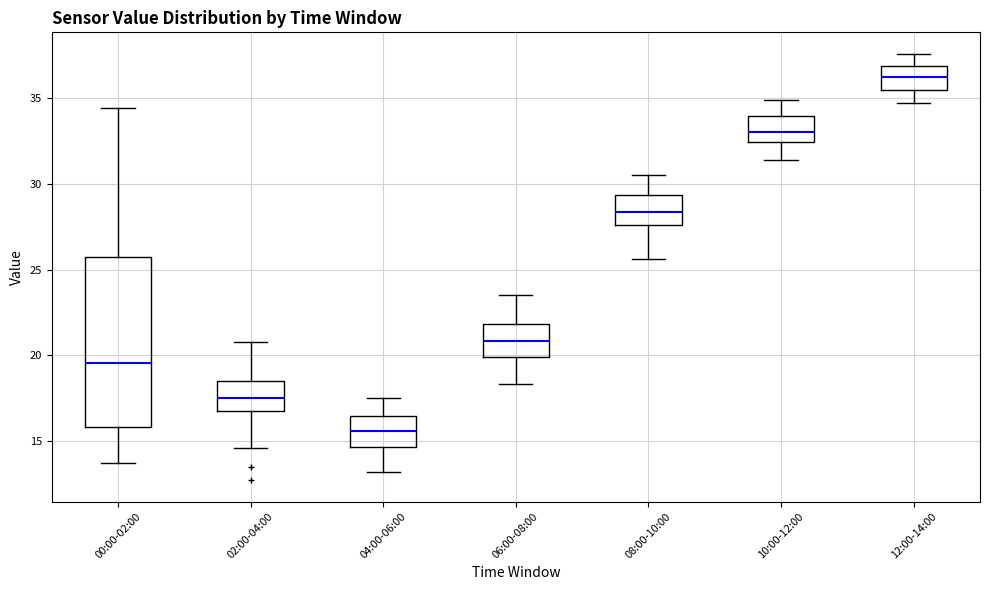

Which box is the tallest, from its lower edge to its upper edge?

00:00-02:00